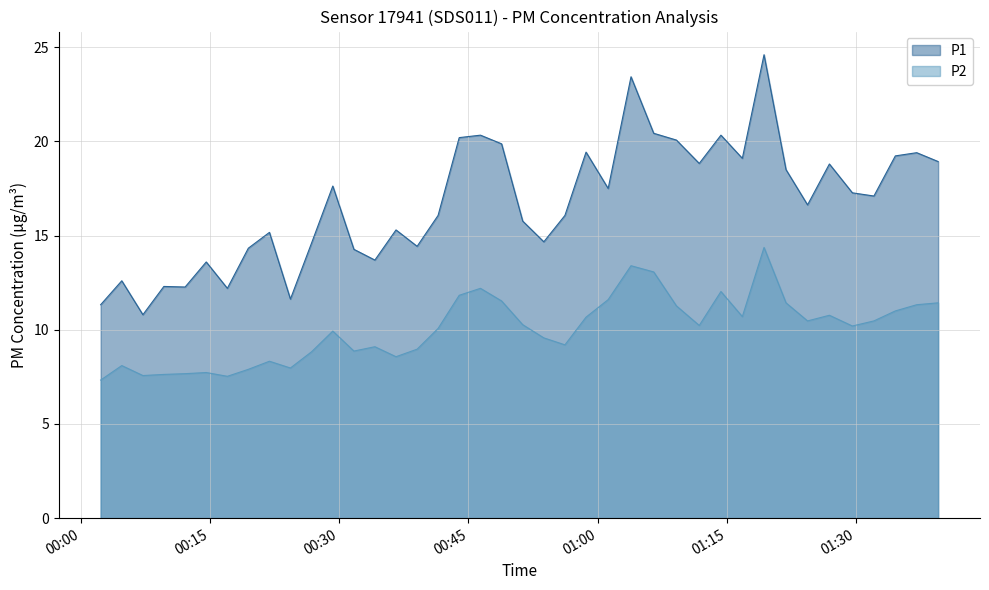

Which series has the widest spread of values?

P1